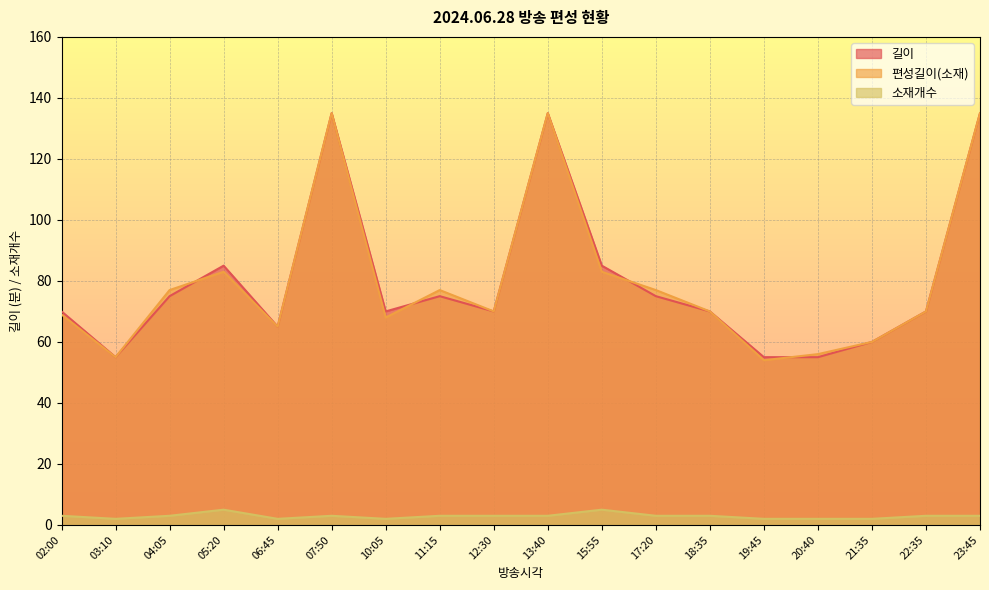

Which series has the largest total across all categories?

길이